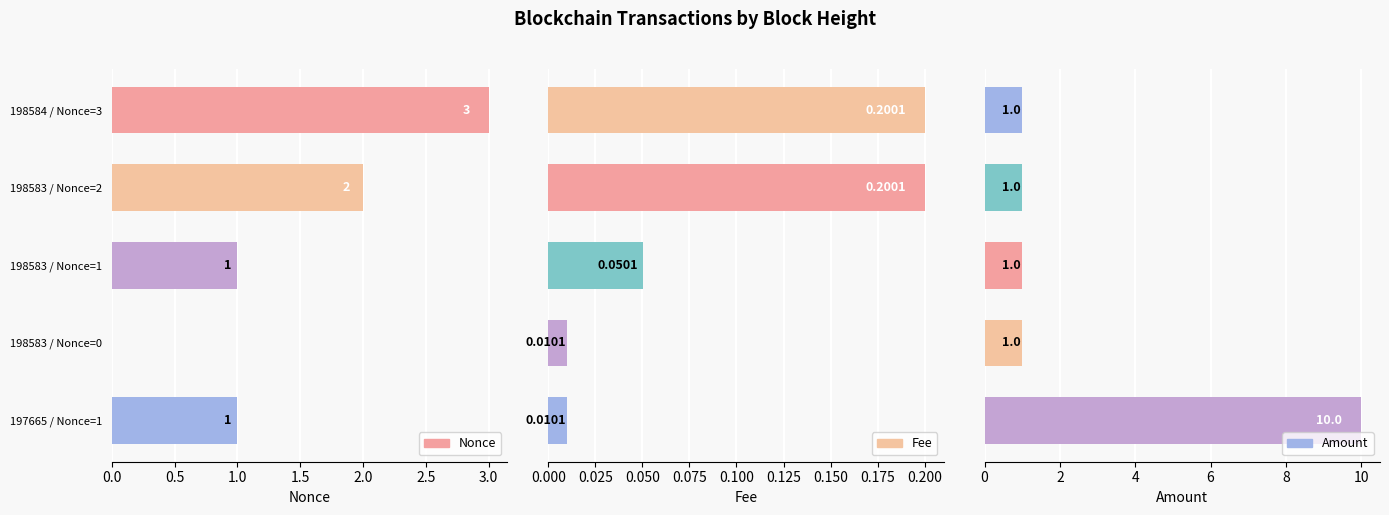

Count the Amount values in the range 1 to 2.

4